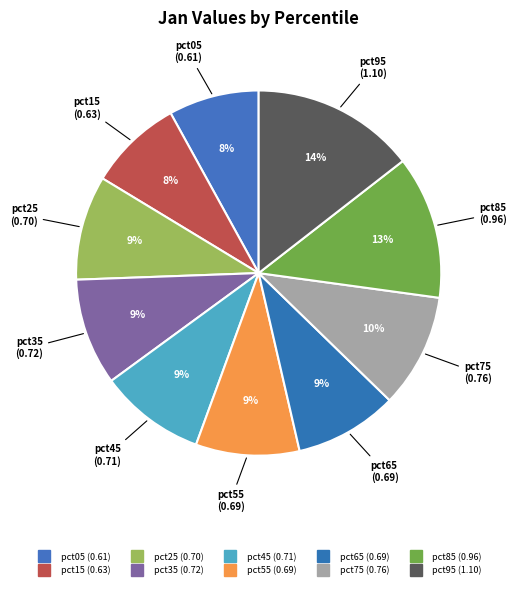

To the nearest percent, what is the difference between the pct65 and pct85 slice percentages?

4%